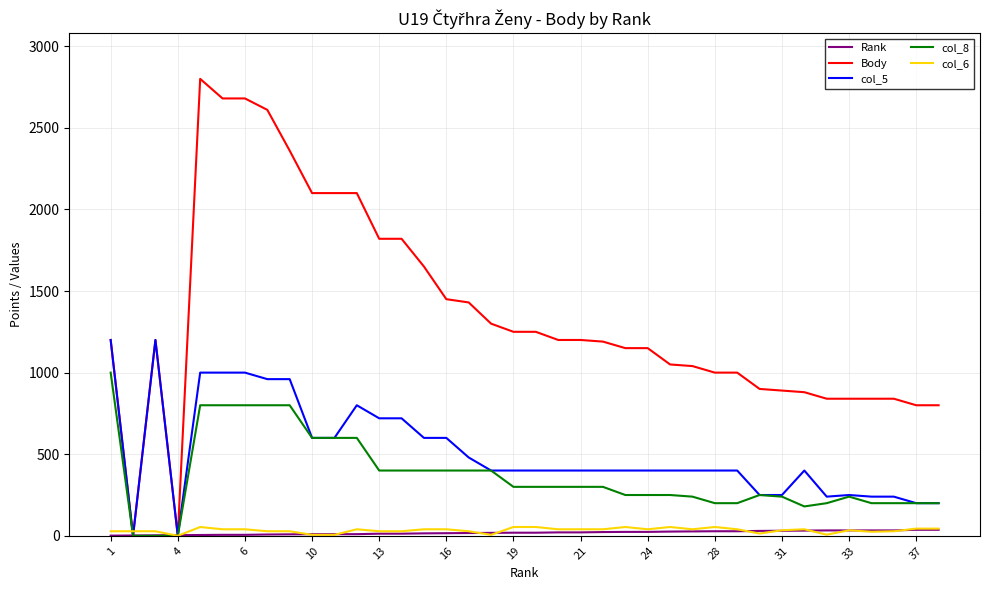

Which series has the largest total across all categories?

Body